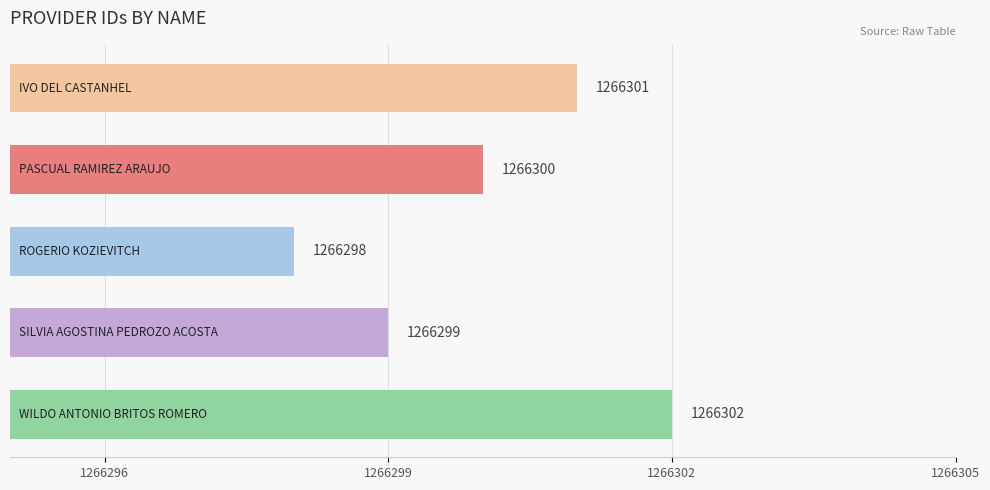

What is the smallest value displayed?

1266298